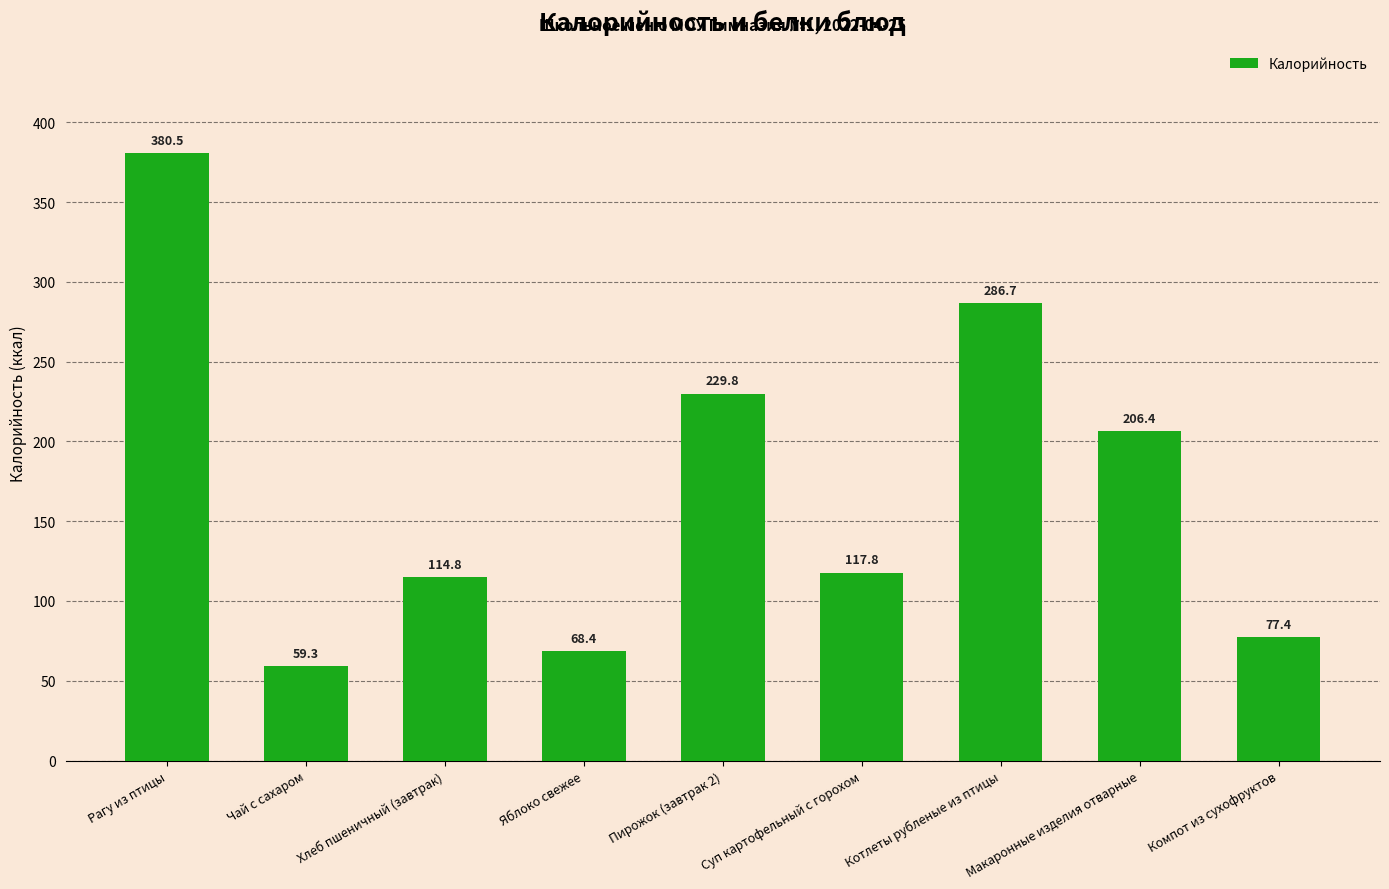

Rank the categories by value from lowest to highest.

Чай с сахаром, Яблоко свежее, Компот из сухофруктов, Хлеб пшеничный (завтрак), Суп картофельный с горохом, Макаронные изделия отварные, Пирожок (завтрак 2), Котлеты рубленые из птицы, Рагу из птицы